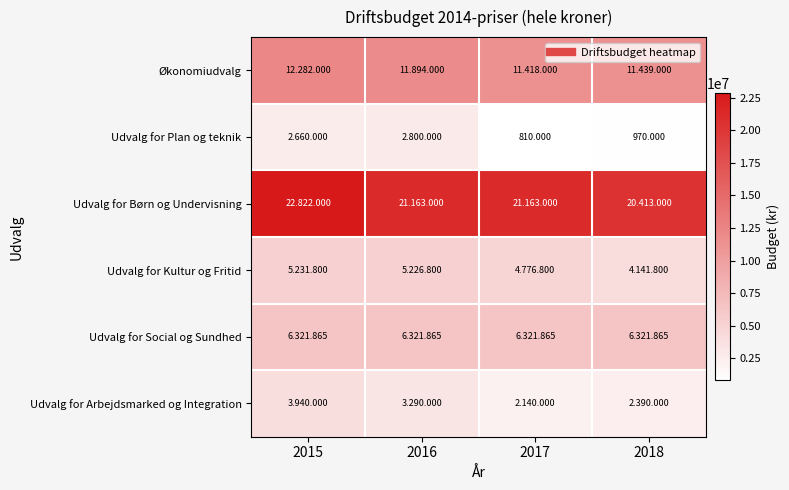

The Udvalg for Børn og Undervisning series shows 36323958 at 2018. True or false?

False